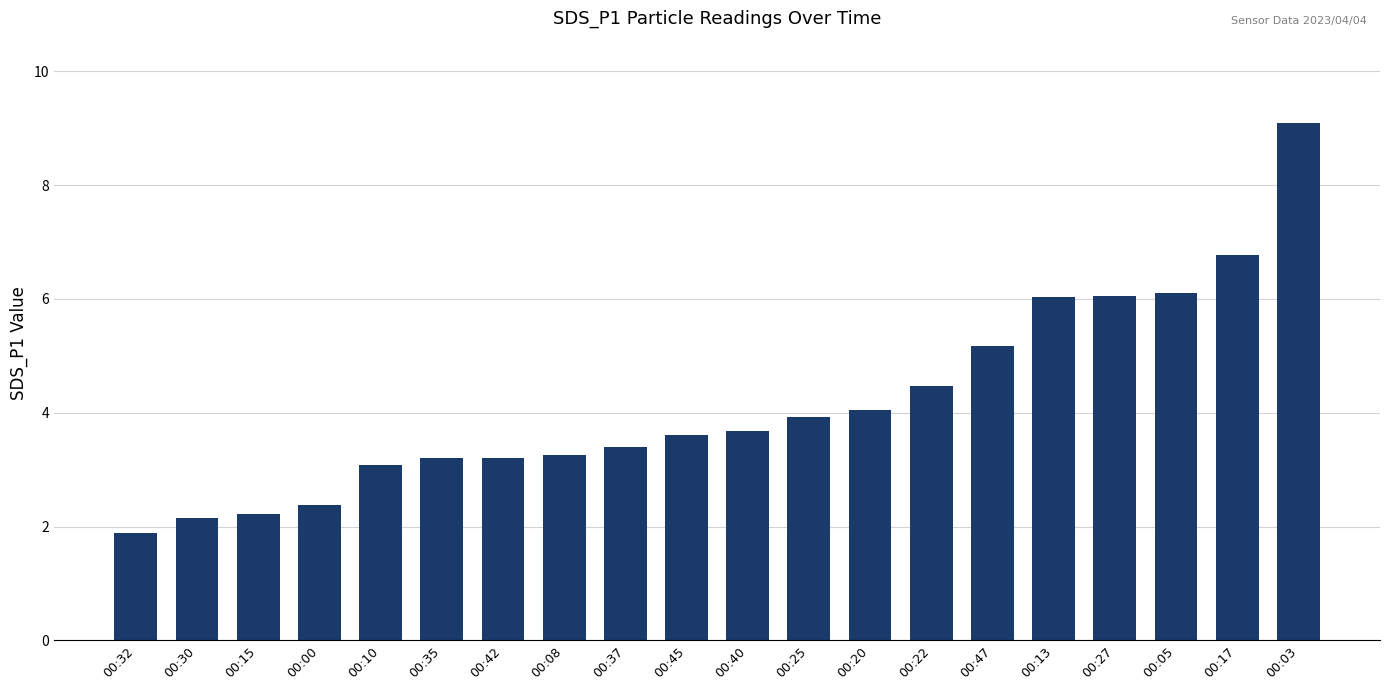

What position from the right is 00:35?

15